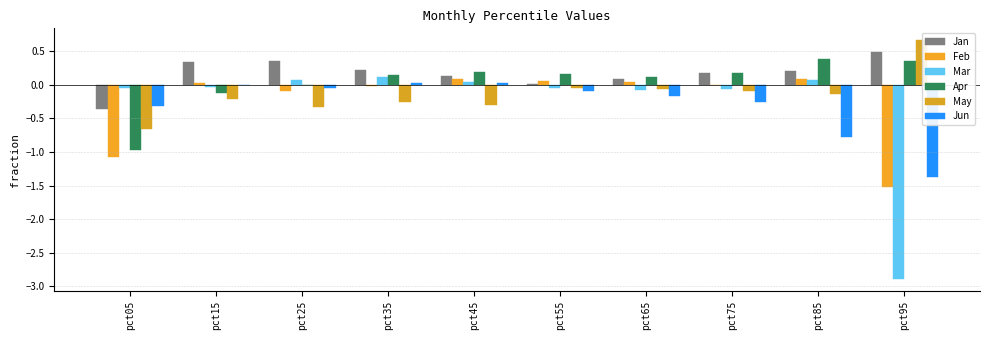

How many data points does each series have?

10